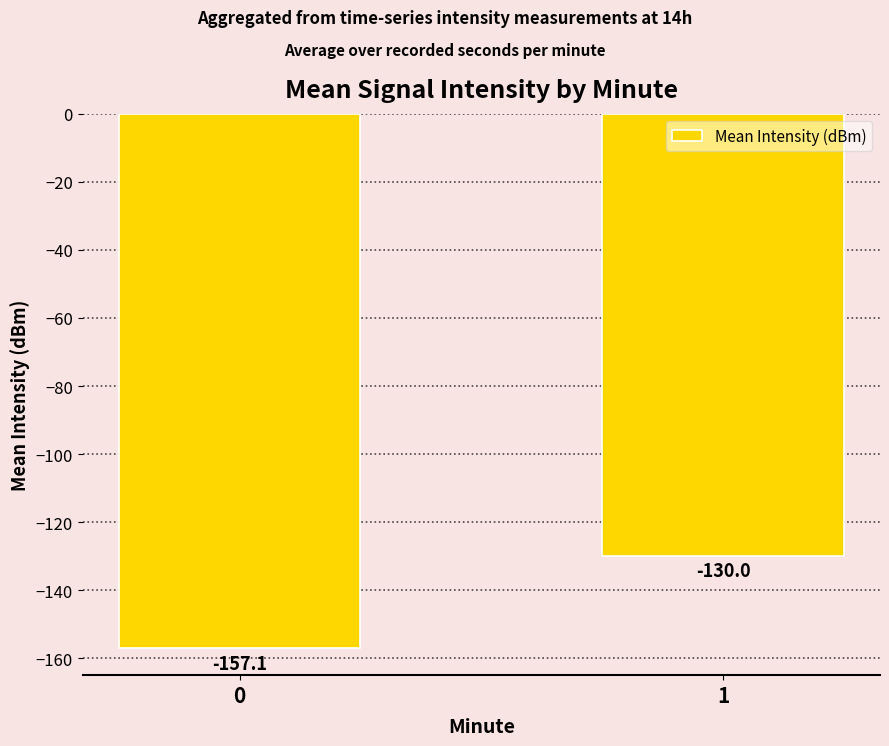

The chart shows a value of -83.0 at 1. True or false?

False